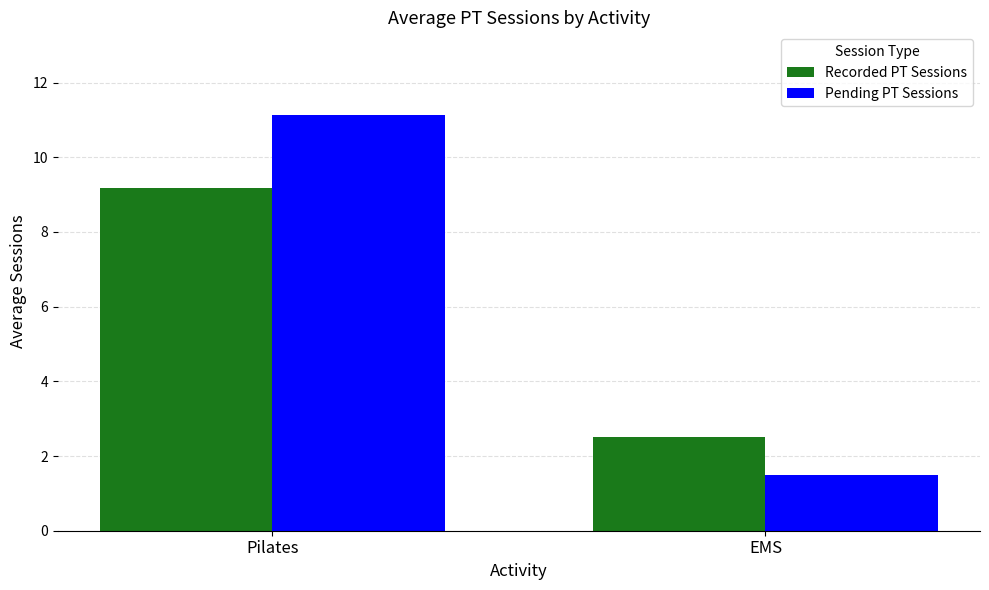

Reading left to right, what are all the values shown in this chart?

Recorded PT Sessions: Pilates=9.2	EMS=2.5
Pending PT Sessions: Pilates=11.1	EMS=1.5